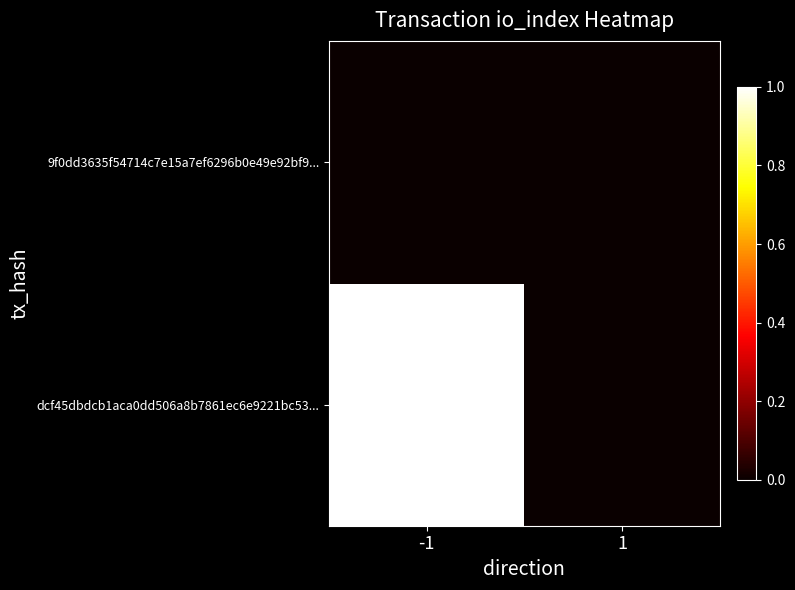

Rank the series by their maximum value, from lowest to highest.

9f0dd3635f54714c7e15a7ef6296b0e49e92bf9..., dcf45dbdcb1aca0dd506a8b7861ec6e9221bc53...